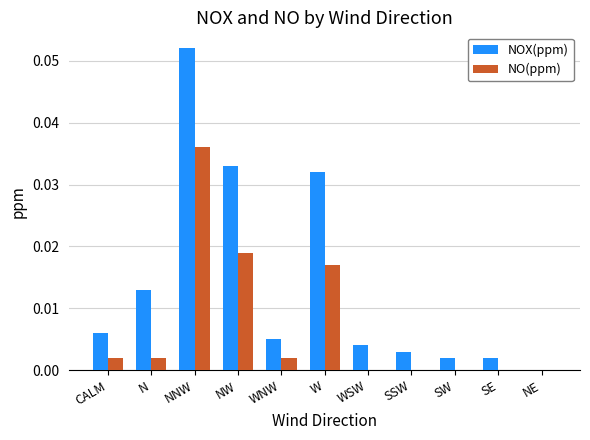

At which category does the chart reach its peak across all series?

NNW